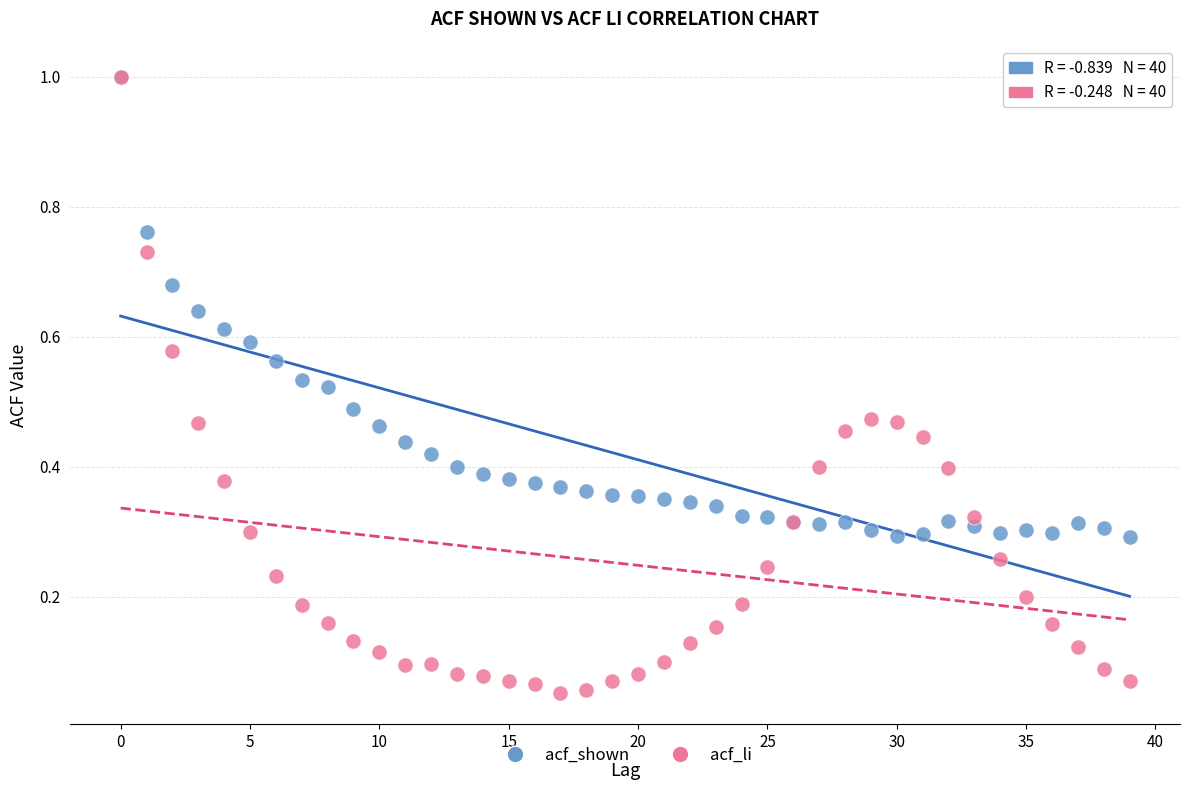

What are all the series names shown in the legend?

acf_shown, acf_li